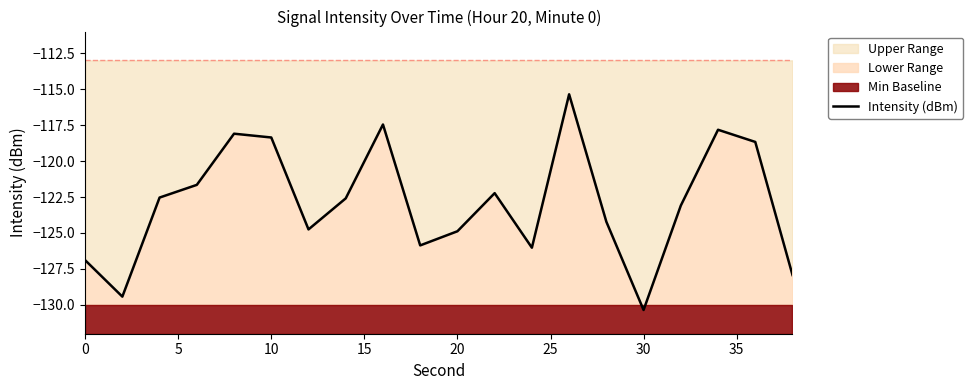

Is it true that Intensity (dBm) equals -124.9 at 20?

True